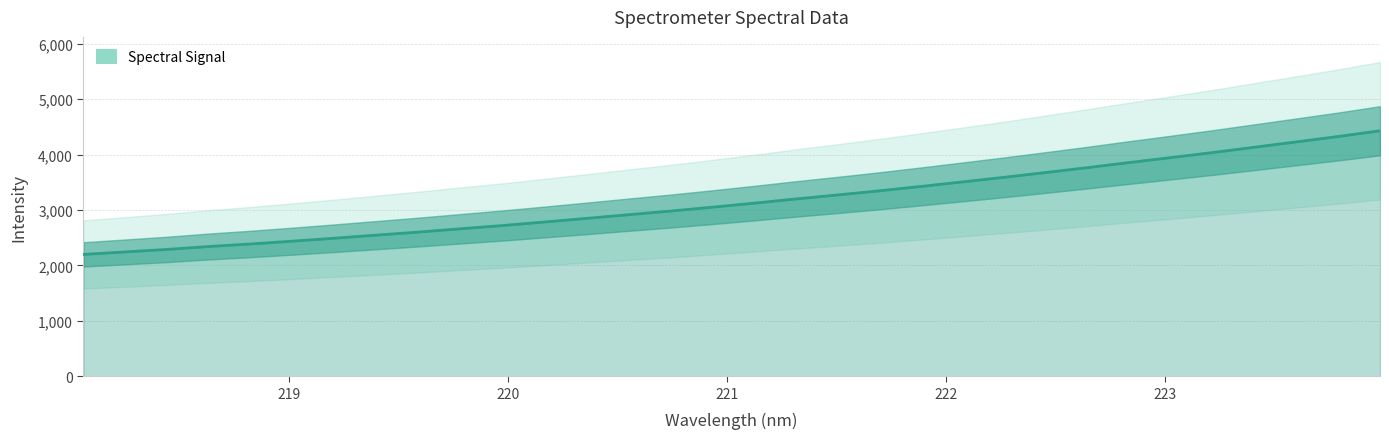

Reading left to right, list all the values displayed in this chart.

2199.6	2244.2	2289.7	2342.1	2388.0	2438.9	2491.8	2547.2	2602.6	2661.7	2719.9	2783.6	2848.2	2914.8	2979.9	3049.8	3122.4	3198.7	3270.9	3345.5	3425.1	3507.3	3590.6	3677.3	3765.9	3858.1	3947.4	4038.5	4134.8	4230.8	4328.0	4431.3